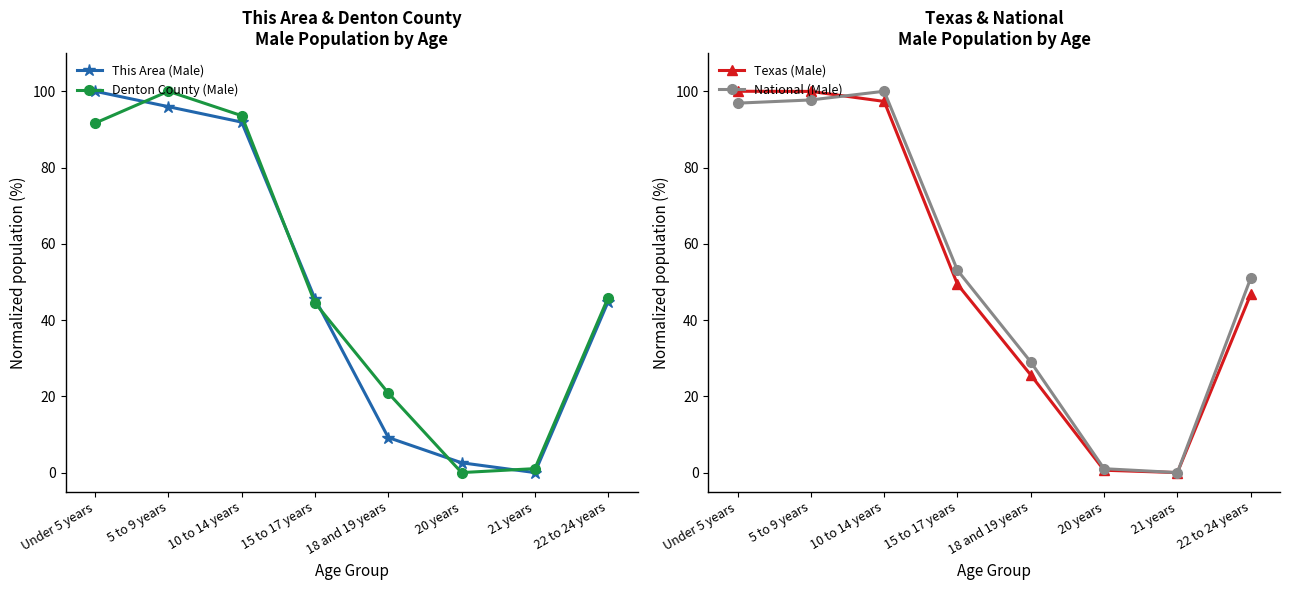

How many values in the This Area (Male) series are below 45?

4